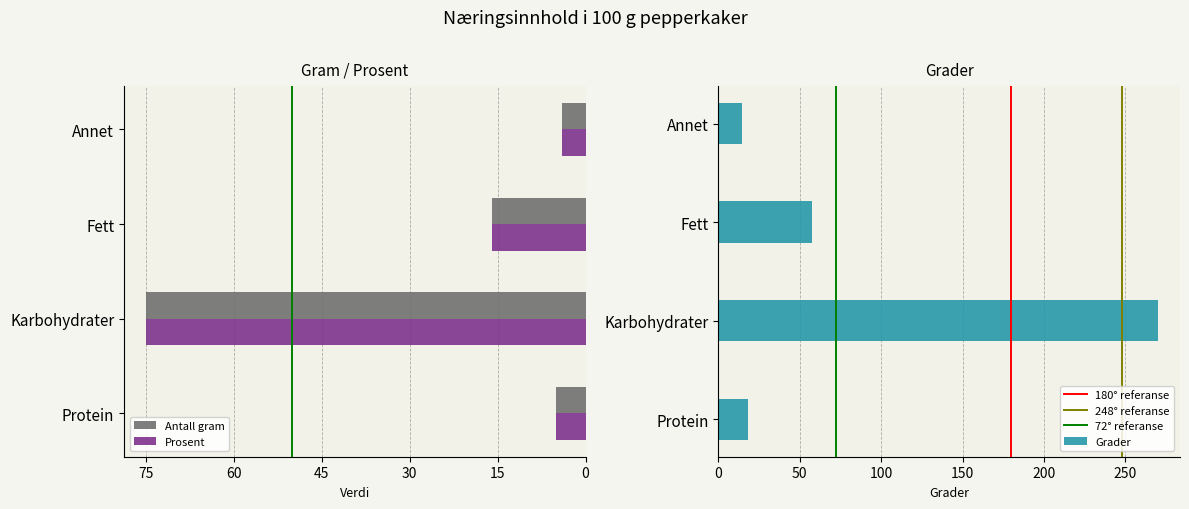

At how many categories does at least one series exceed 25?

2